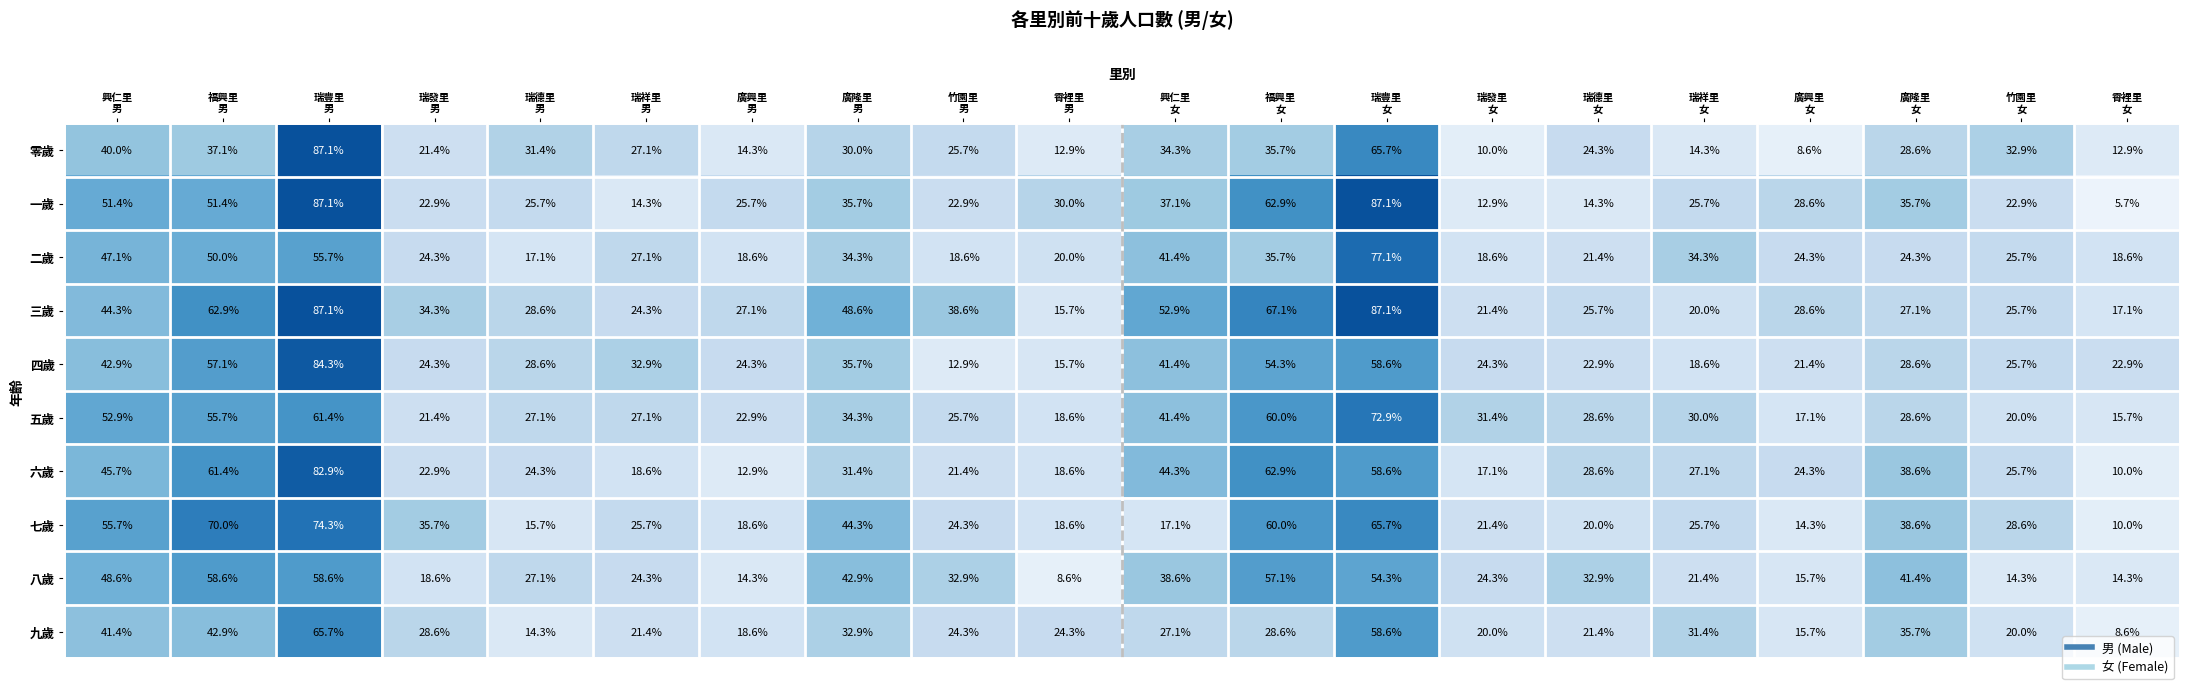

Which series has the largest range (max minus min)?

一歲